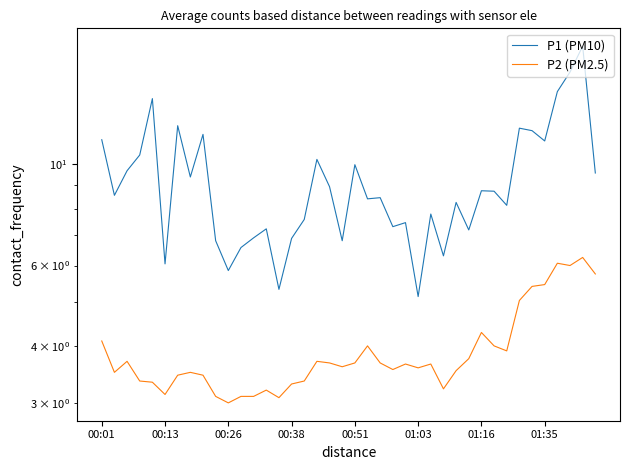

In P2 (PM2.5), how many points are higher than both neighbors (excluding endpoints)?

10